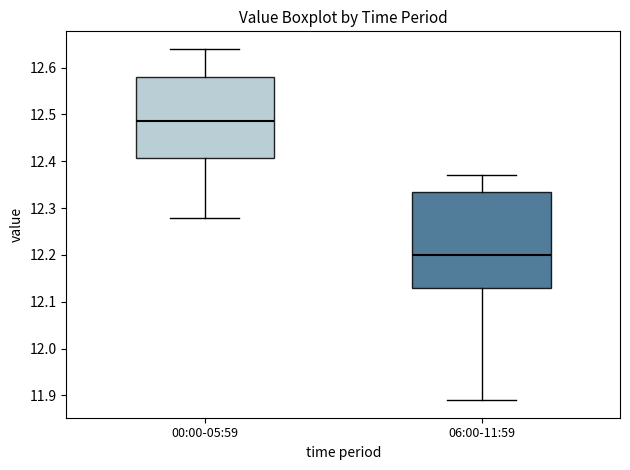

Which box has the lowest median line?

06:00-11:59